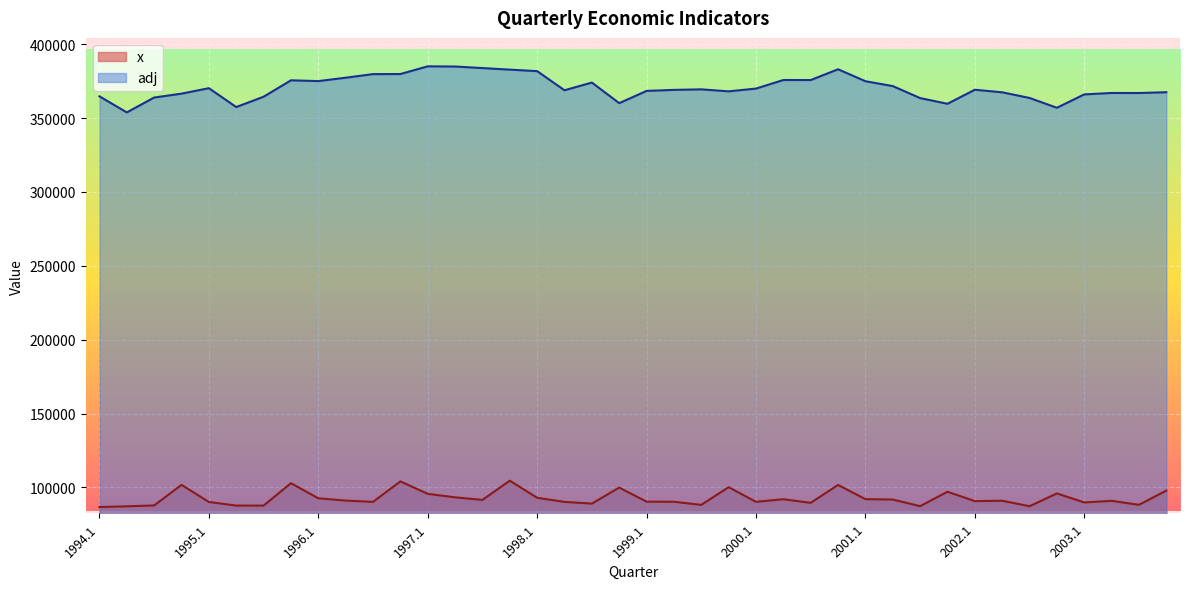

Count the number of data series in this chart.

2